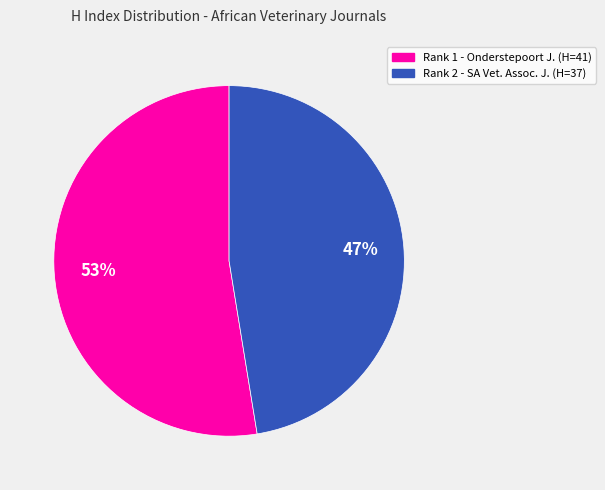

Which has a higher value, Rank 2 - SA Vet. Assoc. J. (H=37) or Rank 1 - Onderstepoort J. (H=41)?

Rank 1 - Onderstepoort J. (H=41)